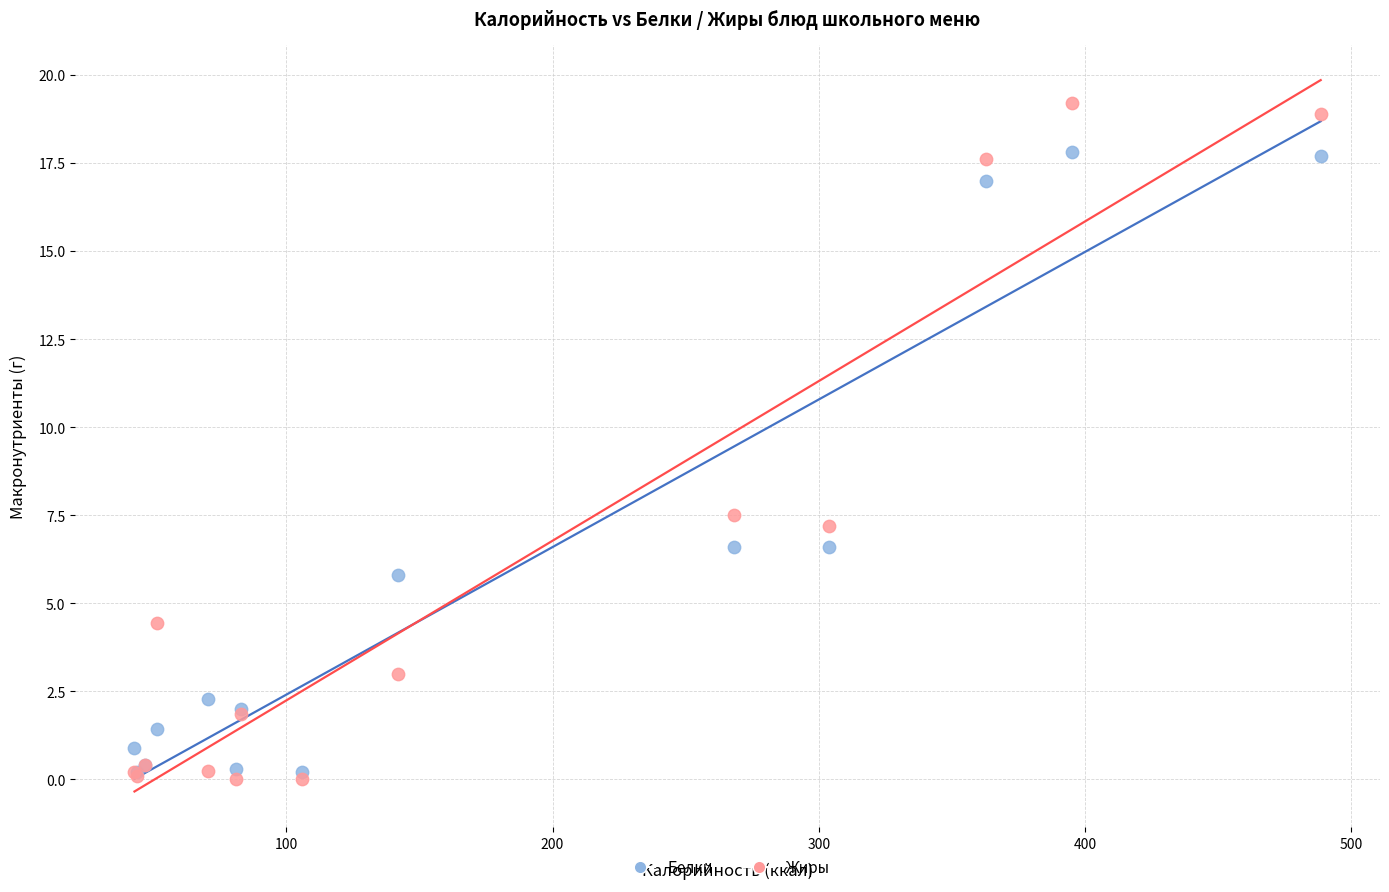

What are all the series names shown in the legend?

Белки, Жиры